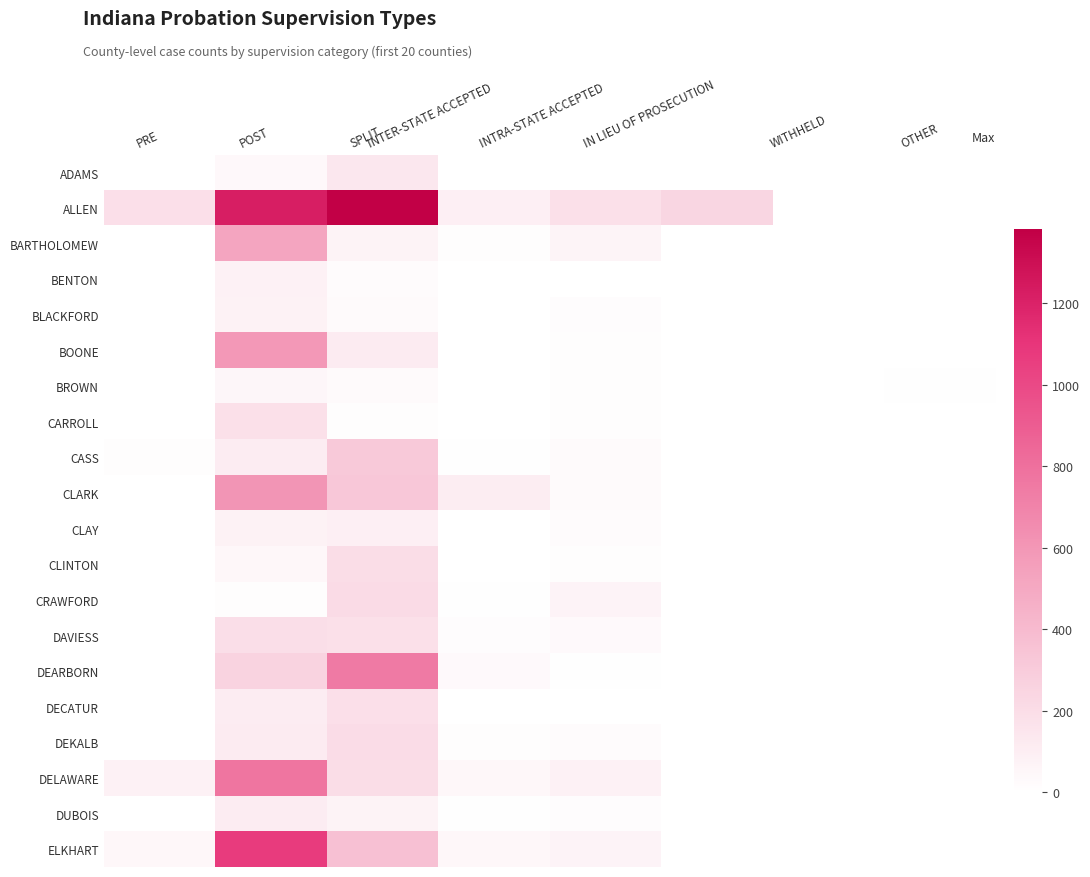

What is the spread (max minus min) of values at PRE?

188